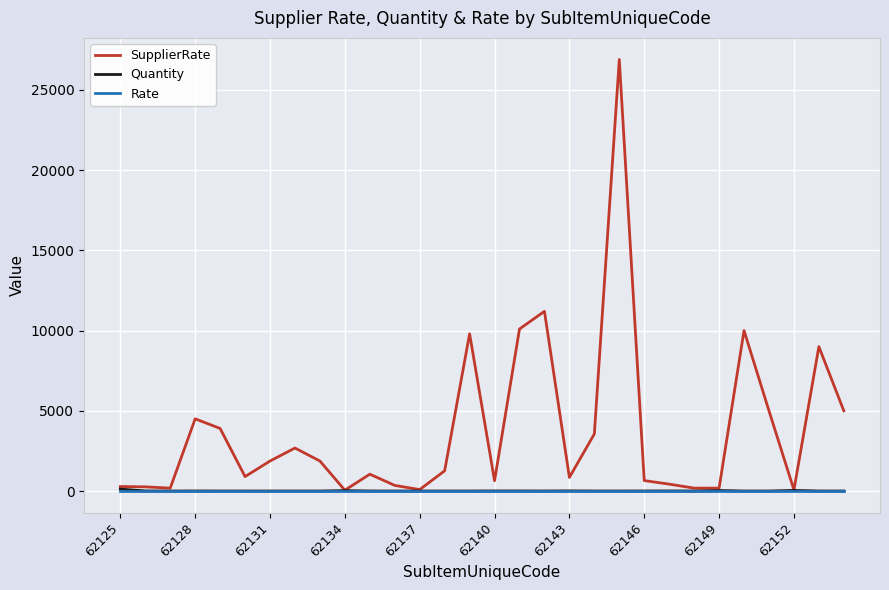

Which series has the largest total across all categories?

SupplierRate